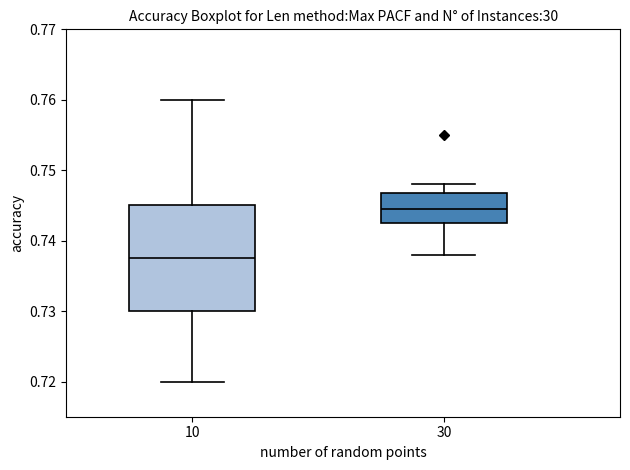

Reading left to right, read every box against the y-axis: the position of its median line, the range the box covers, and the ends of its whiskers. The values are not printed on the chart, so give them approximately, as read against the axis.

10: median 0.738, box 0.730 to 0.745, whiskers 0.720 to 0.760
30: median 0.745, box 0.743 to 0.747, whiskers 0.738 to 0.748